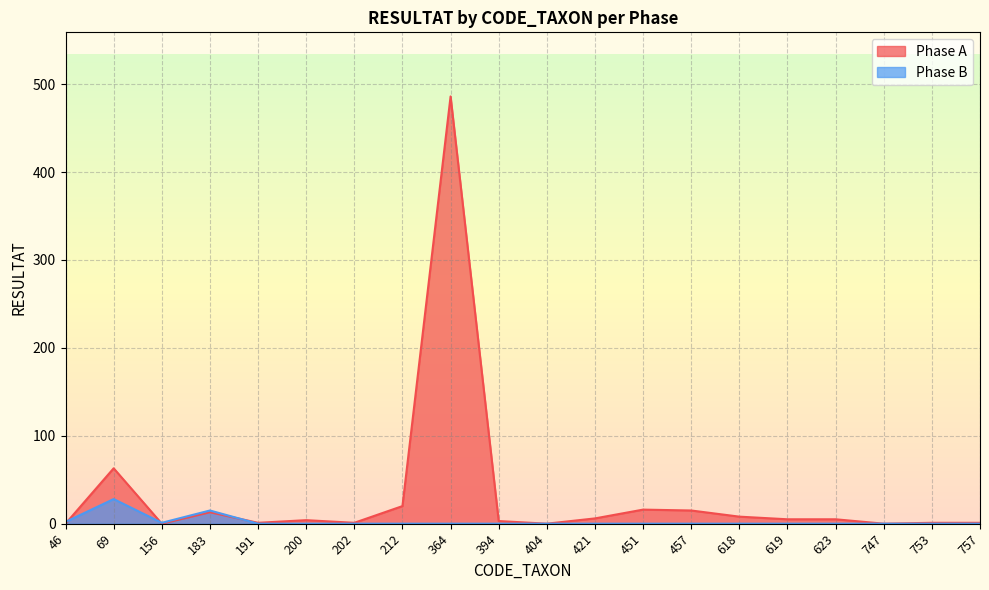

At which category does the chart reach its peak across all series?

364